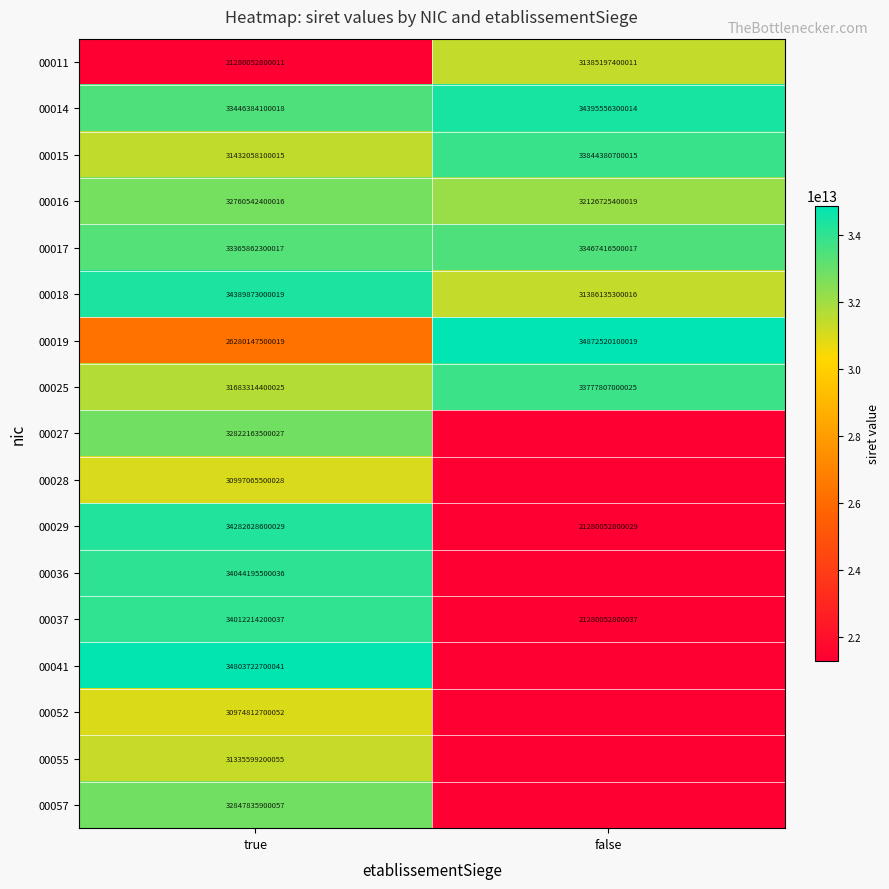

True or false: 00025 has a value of 31683314400025 at true.

True